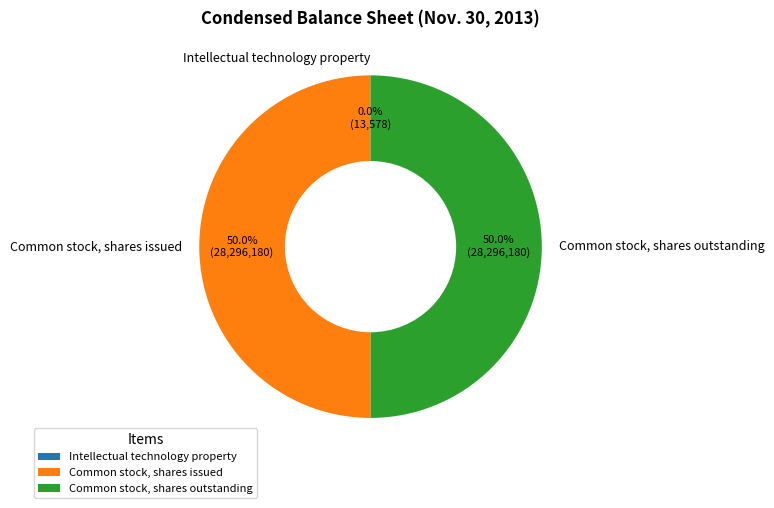

Approximately how many times larger is the value at Common stock, shares issued compared to Common stock, shares outstanding?

1.0